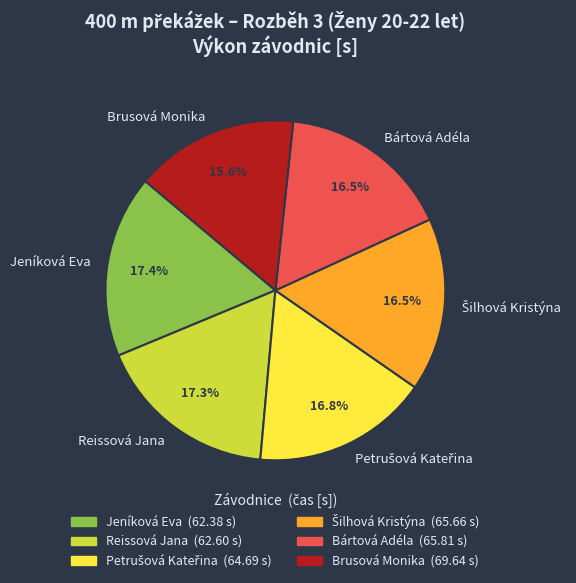

Approximately how many times larger is the value at Brusová Monika compared to Jeníková Eva?

0.9